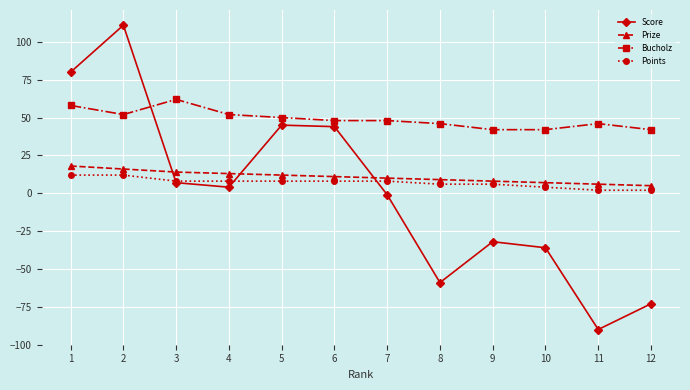

Which label corresponds to the largest value in the chart?

2